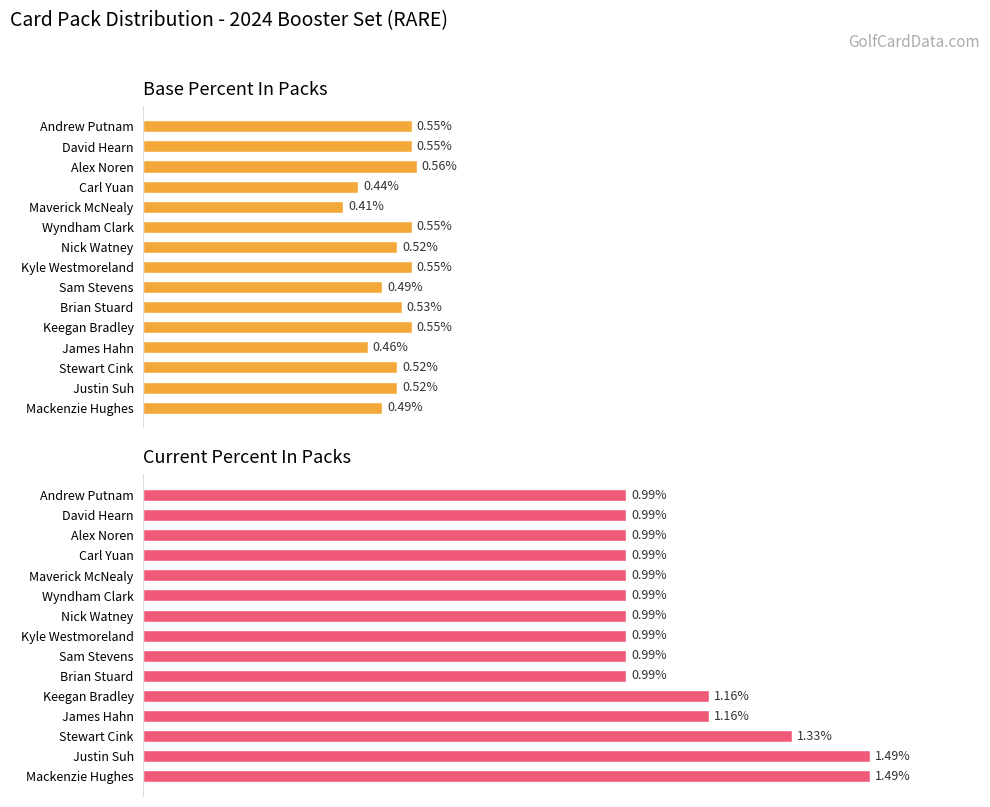

What is the difference between the maximum and minimum values in the BasePercentInPacks series?

0.2